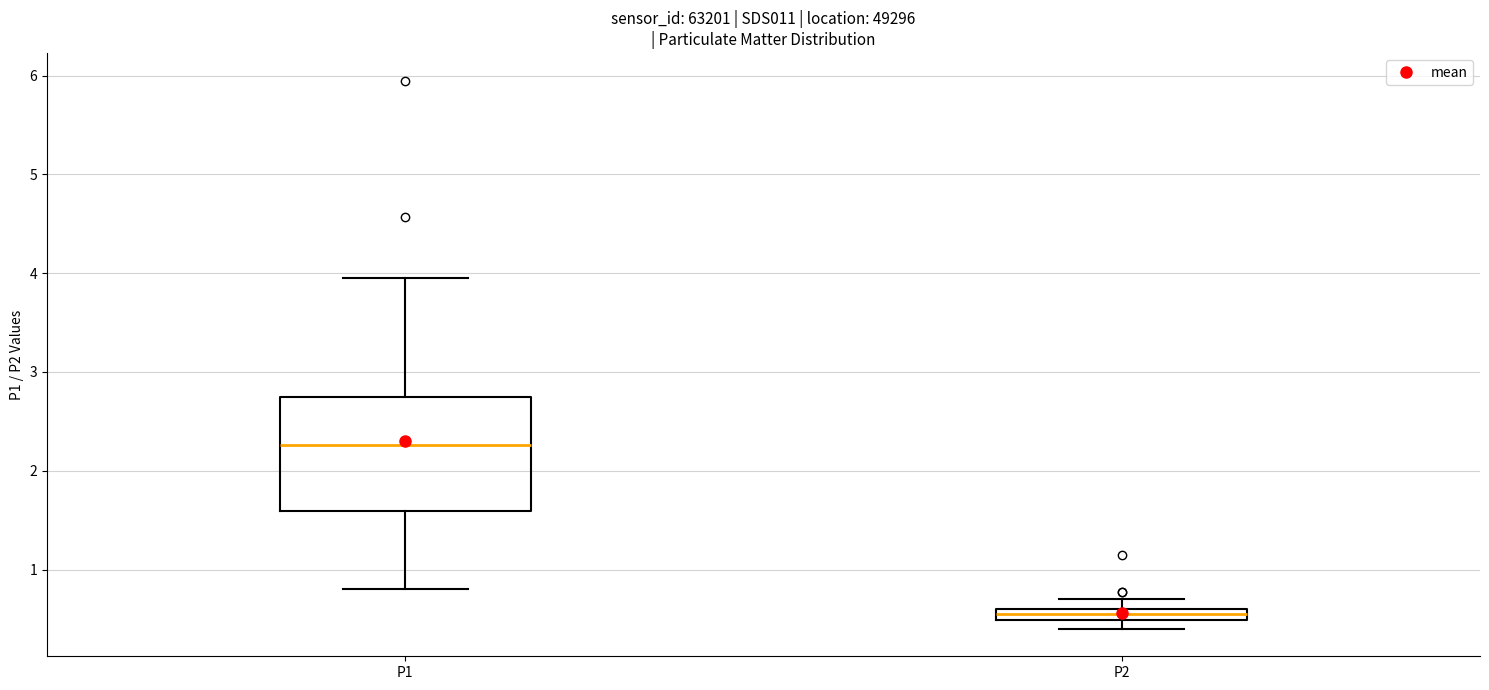

Which box's median line is the lowest?

P2